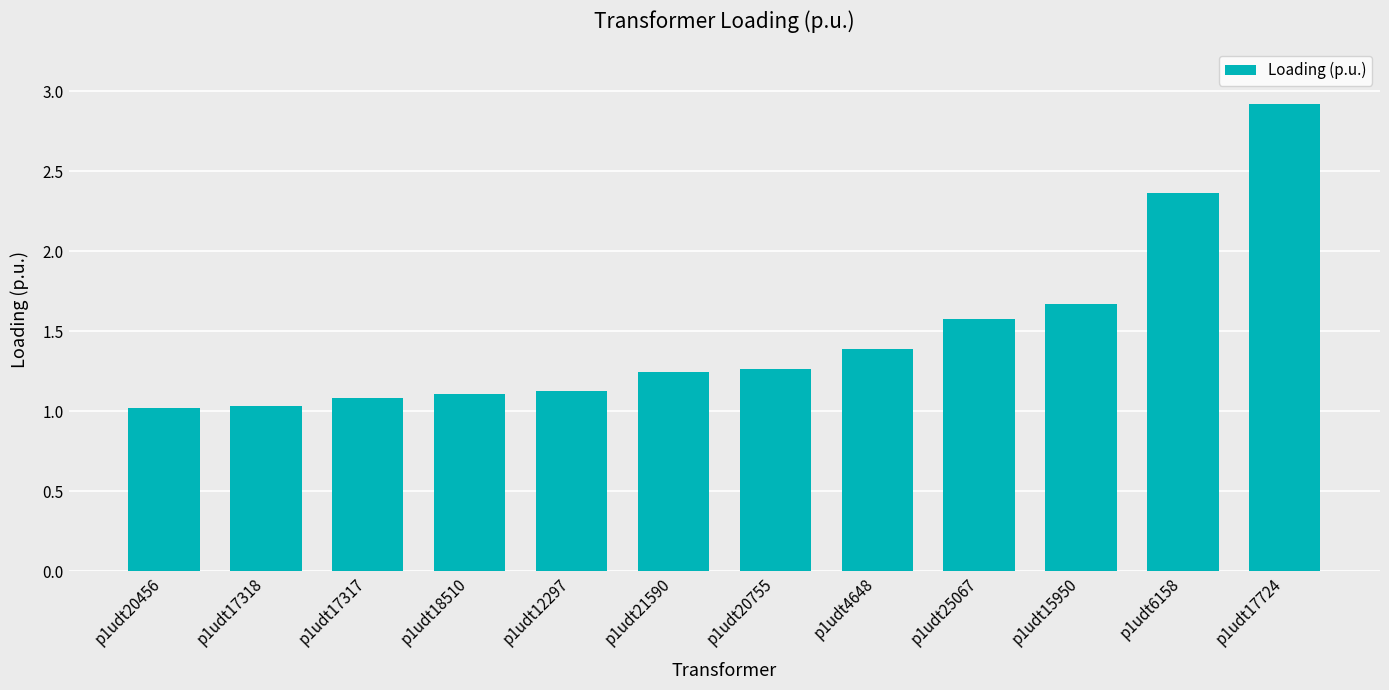

What is the difference between the maximum and minimum values?

1.9